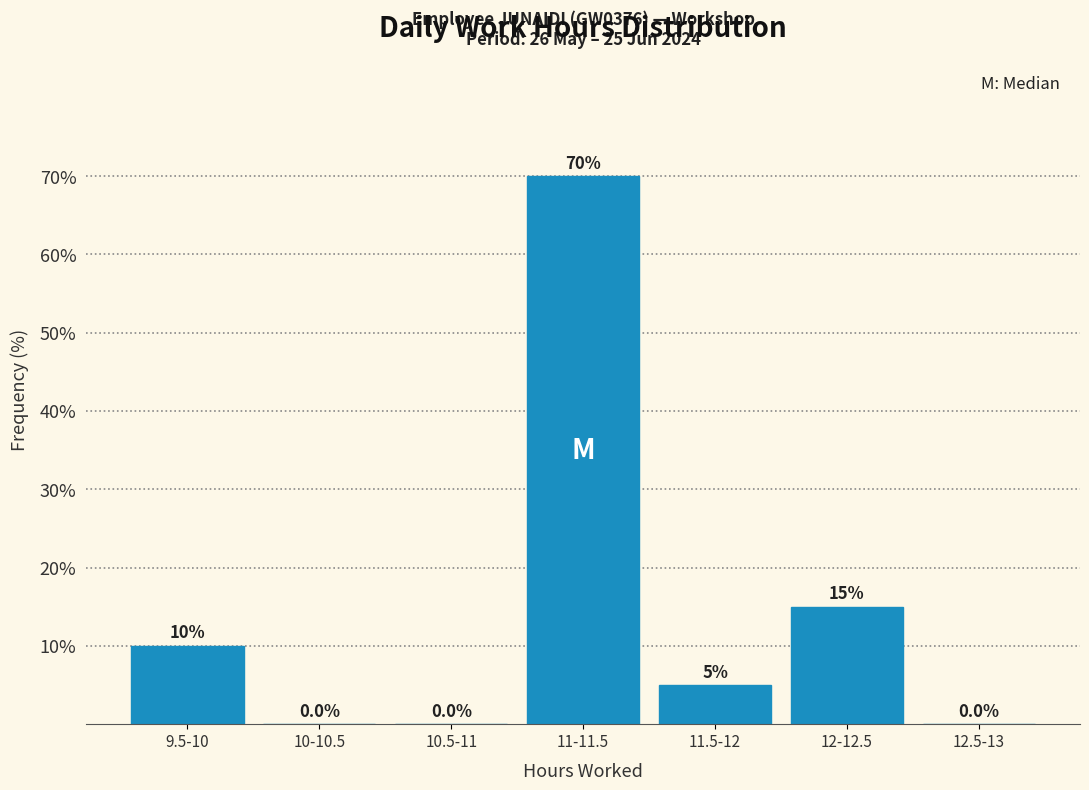

Reading right to left, extract all data points from this chart.

12.5-13=0	12-12.5=15	11.5-12=5	11-11.5=70	10.5-11=0	10-10.5=0	9.5-10=10